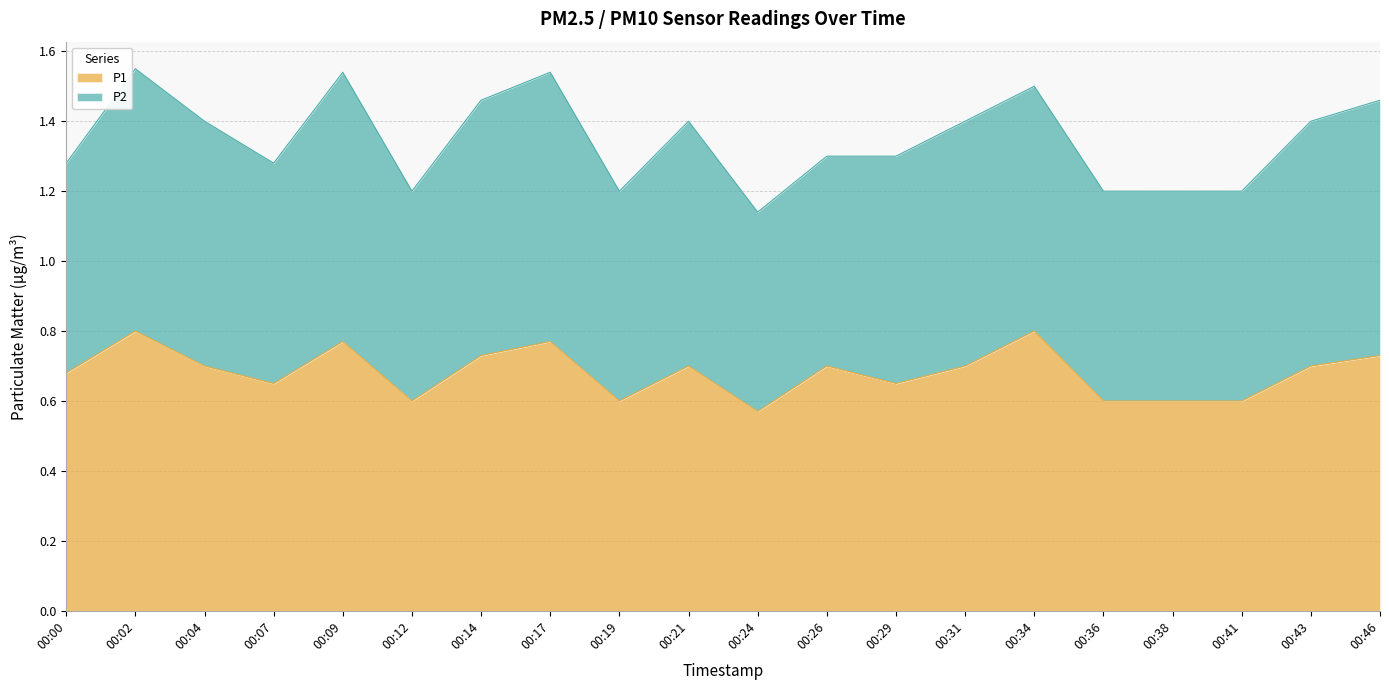

True or false: P1 has a value of 0.3 at 00:31.

False